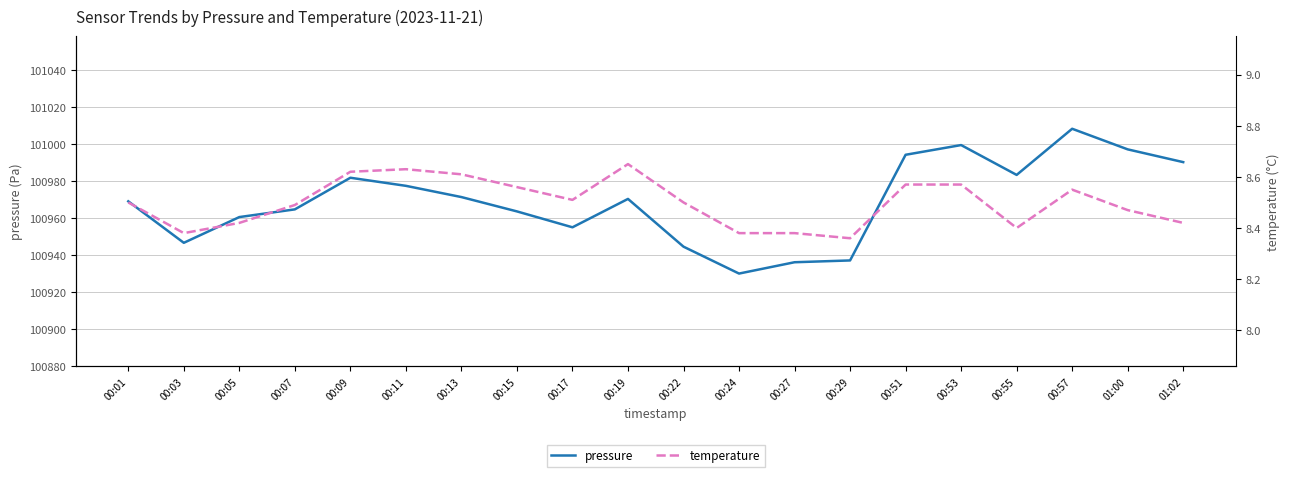

At which category does pressure reach its first local peak?

00:09